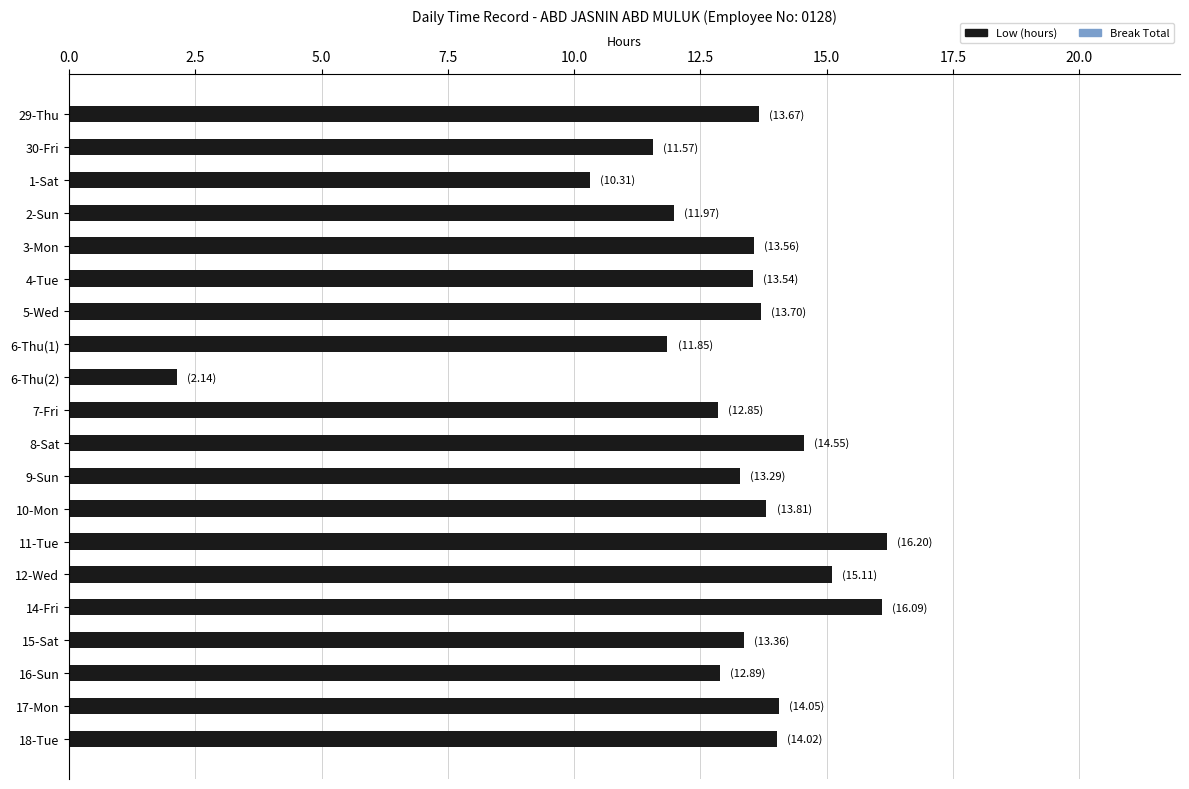

What position from the bottom is 3-Mon?

16